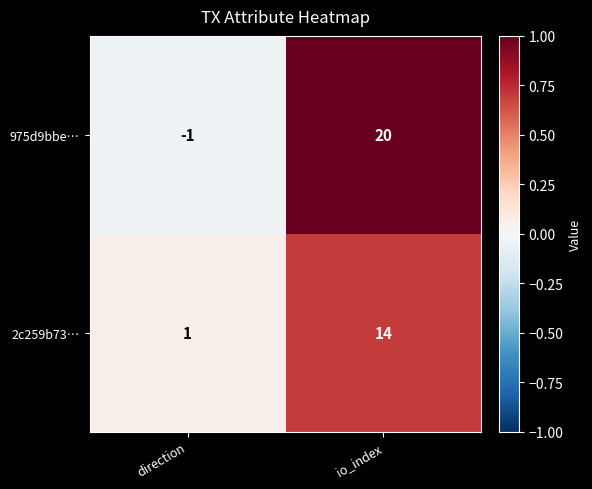

Reading right to left, list all the values displayed in this chart.

975d9bbe…: 20	-1
2c259b73…: 14	1